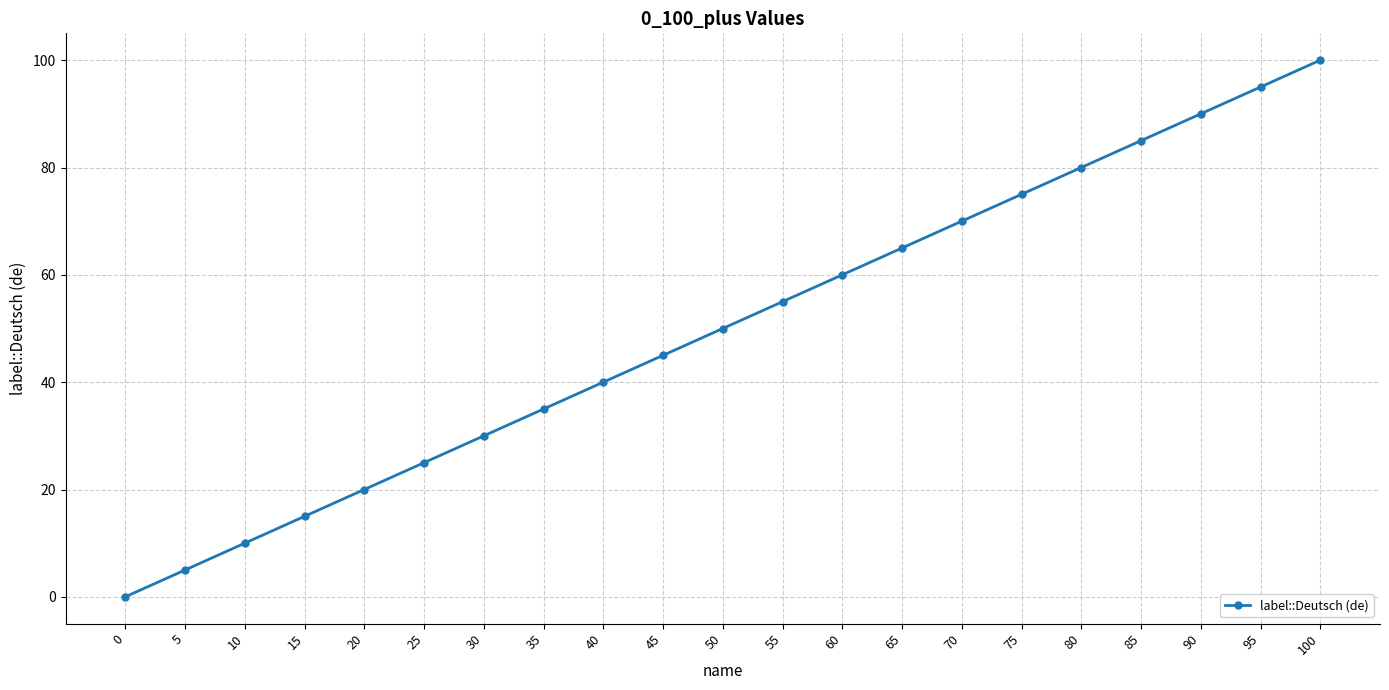

True or false: the data shows 35 at 35.

True